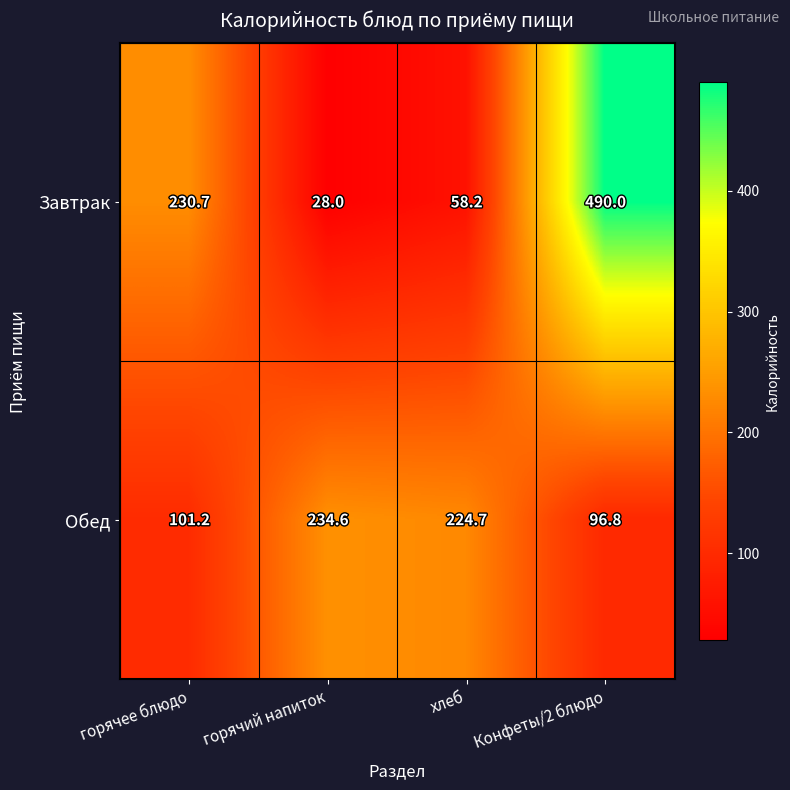

At which category does the chart reach its minimum across all series?

горячий напиток